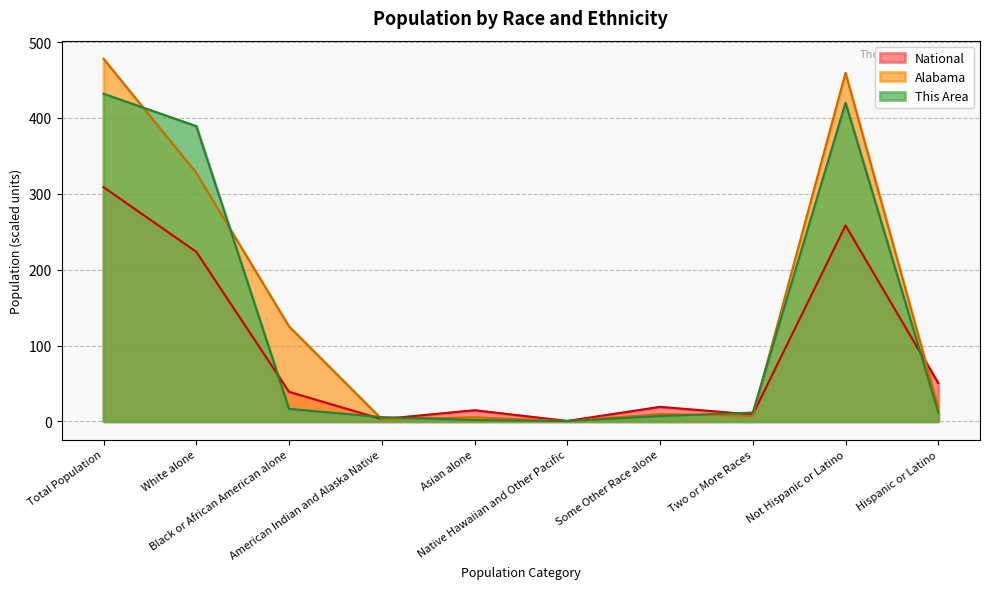

What is the difference between the maximum and minimum values in the This Area series?

431.4